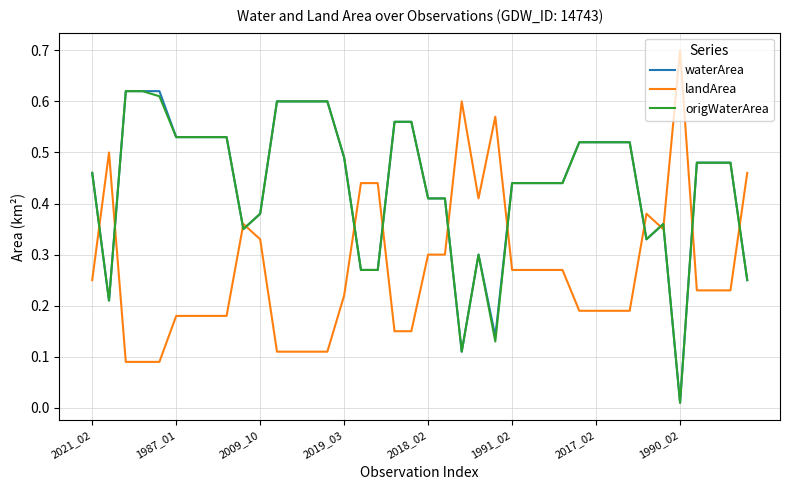

What are all the series names shown in the legend?

waterArea, landArea, origWaterArea